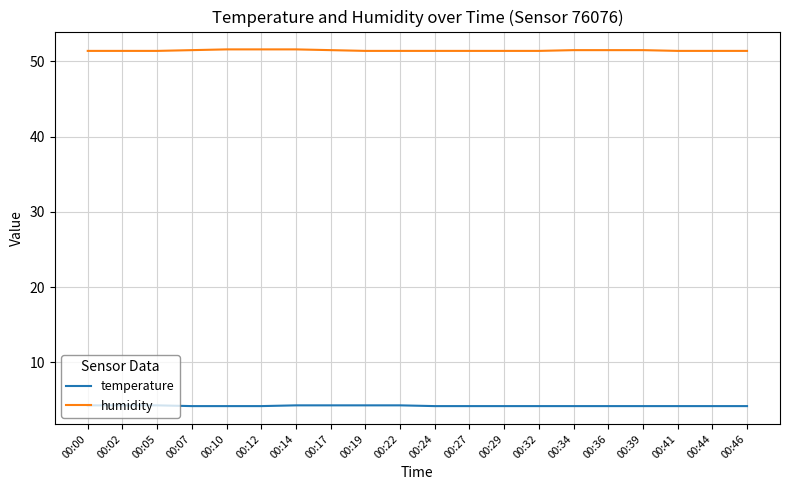

What is the minimum value for temperature?

4.2